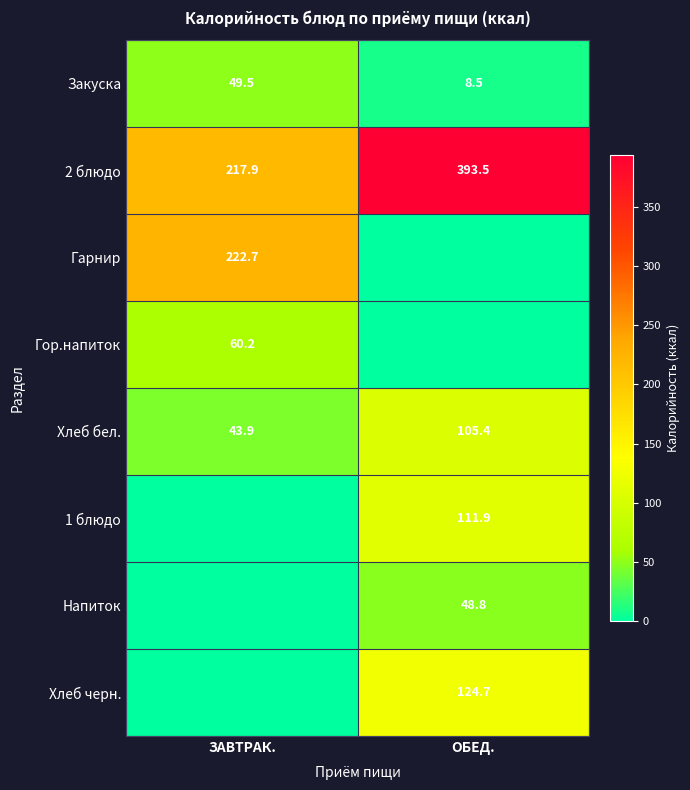

What is the sum of the Закуска values at ОБЕД. and ЗАВТРАК.?

58.0